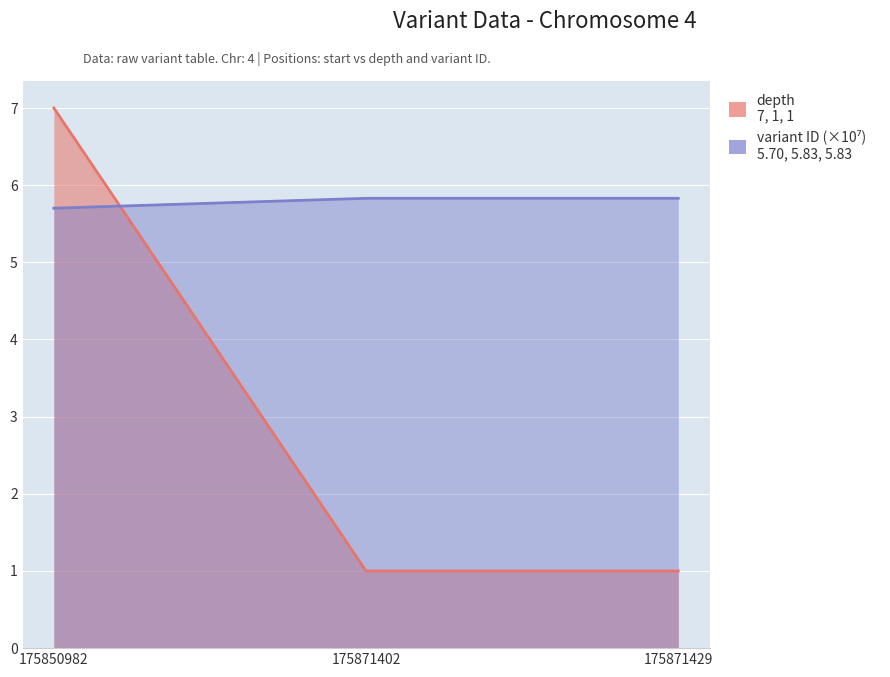

At which label does depth reach its minimum?

175871402